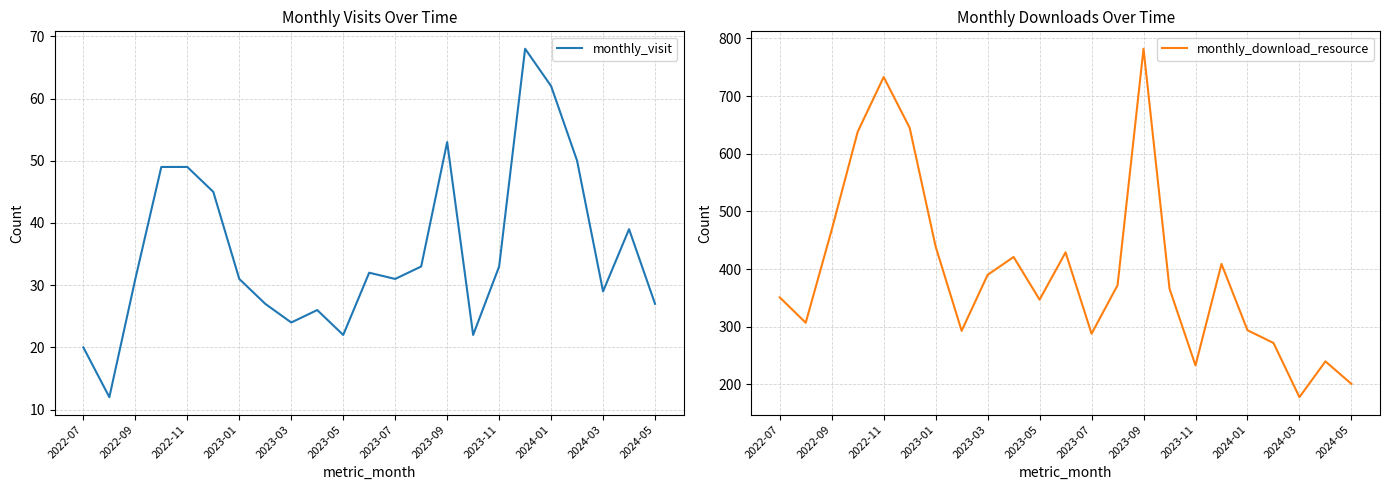

True or false: monthly_visit and monthly_download_resource cross at least once.

False